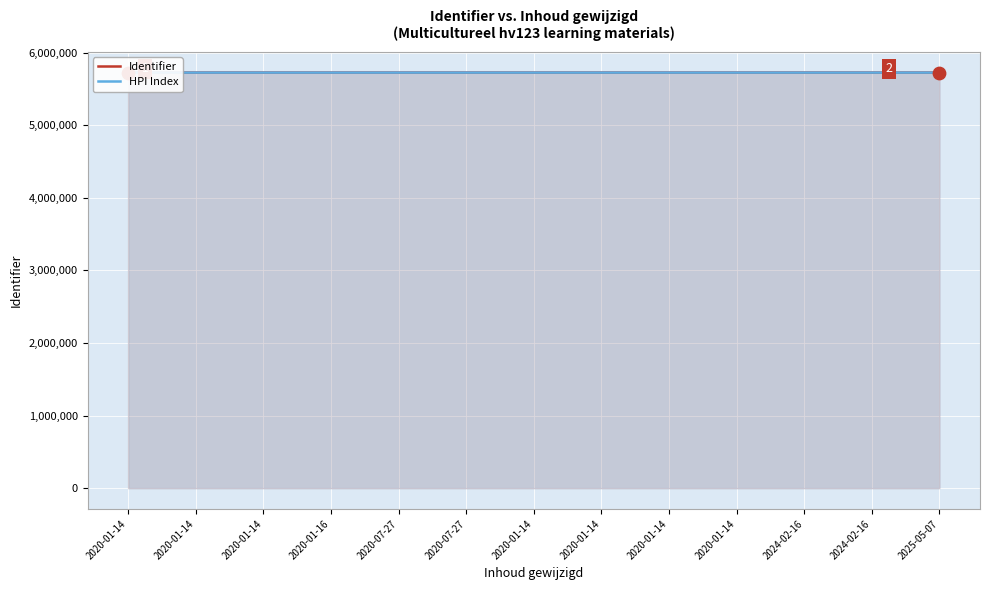

Is the value of Identifier at 2020-01-14 greater than the value of HPI Index at 2024-02-16?

No